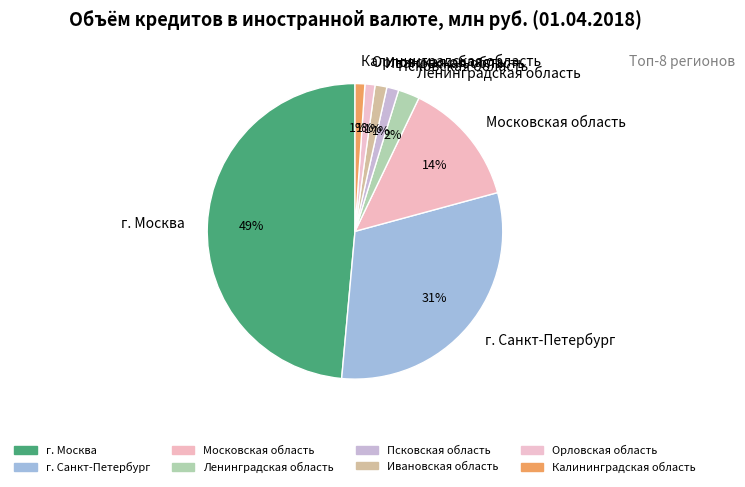

Which has a higher value, Ленинградская область or Калининградская область?

Ленинградская область